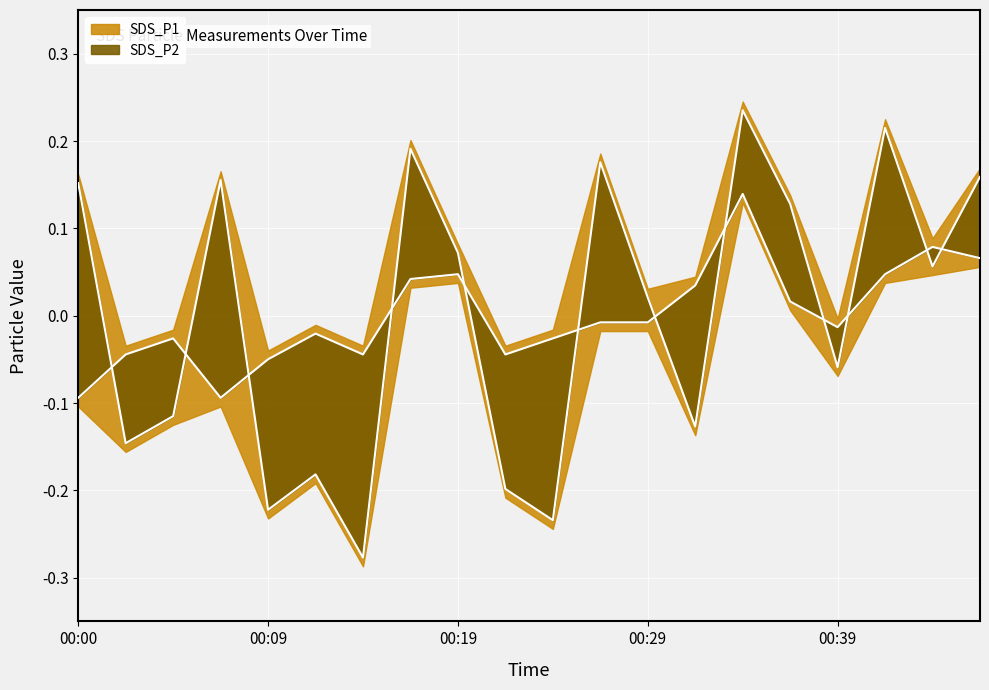

Rank the series by their maximum value, from lowest to highest.

SDS_P2, SDS_P1